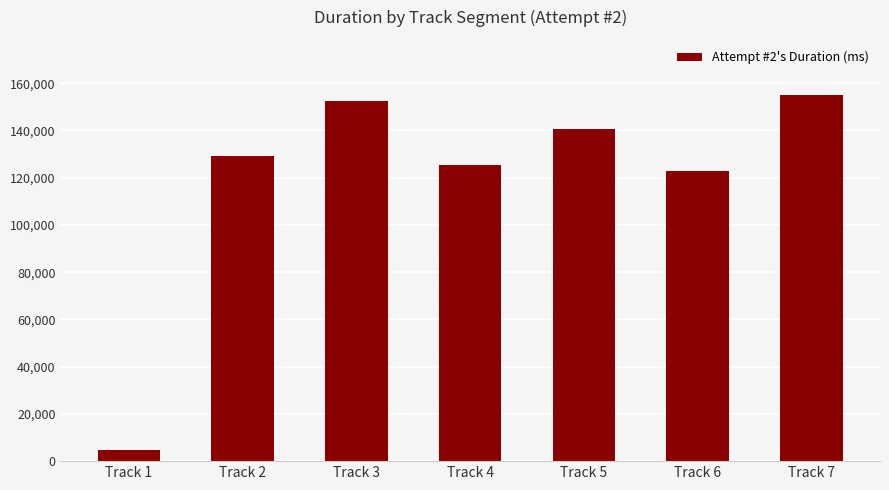

List the labels in order of value, largest first.

Track 7, Track 3, Track 5, Track 2, Track 4, Track 6, Track 1